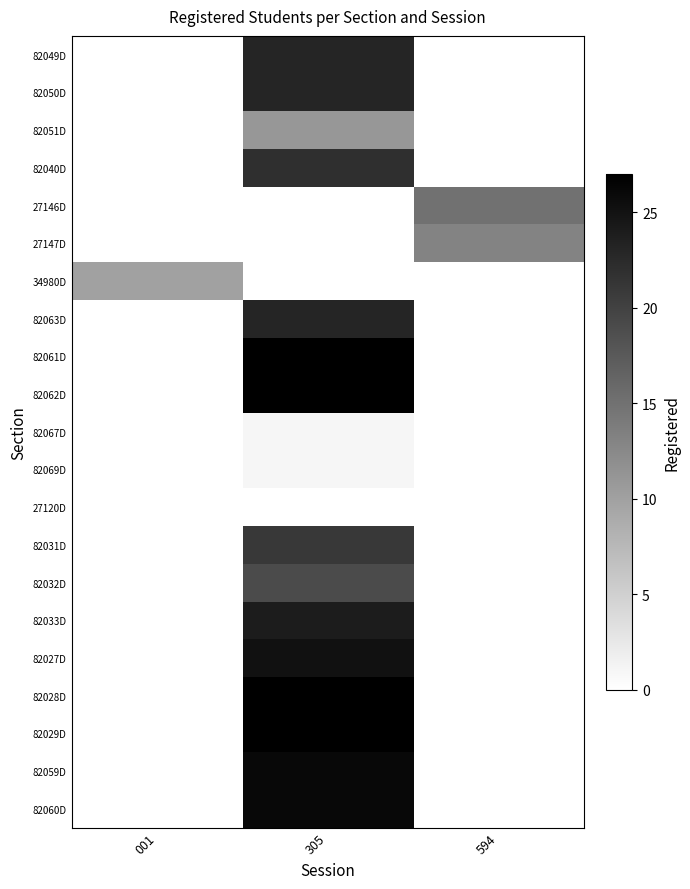

Count the number of categories in the chart.

3